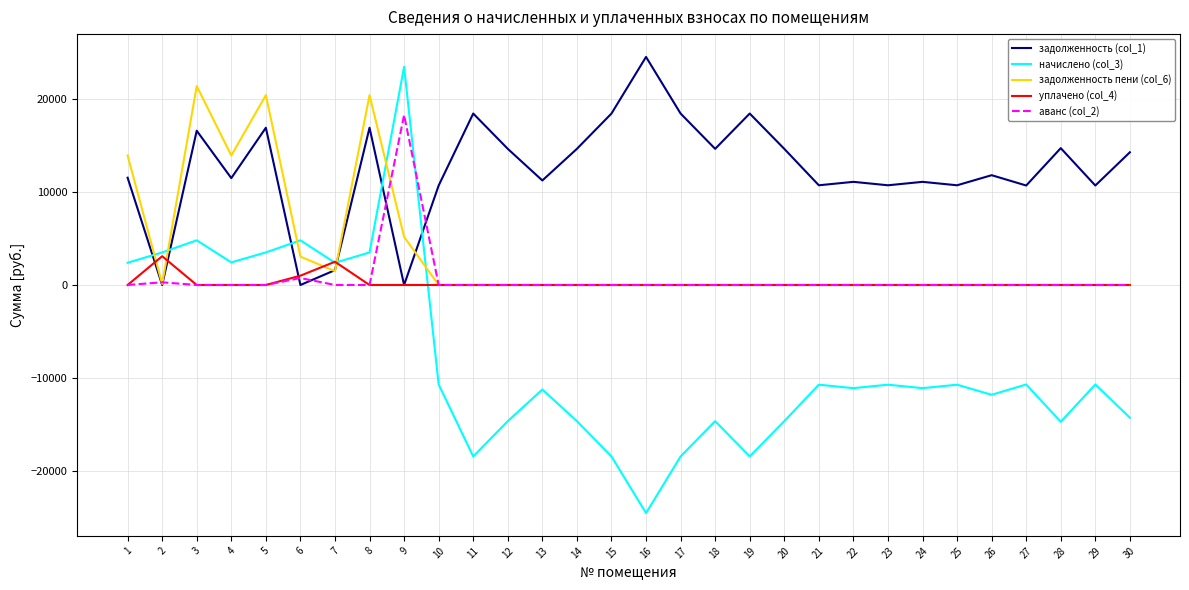

What is the spread (max minus min) of values at 15?

36861.4